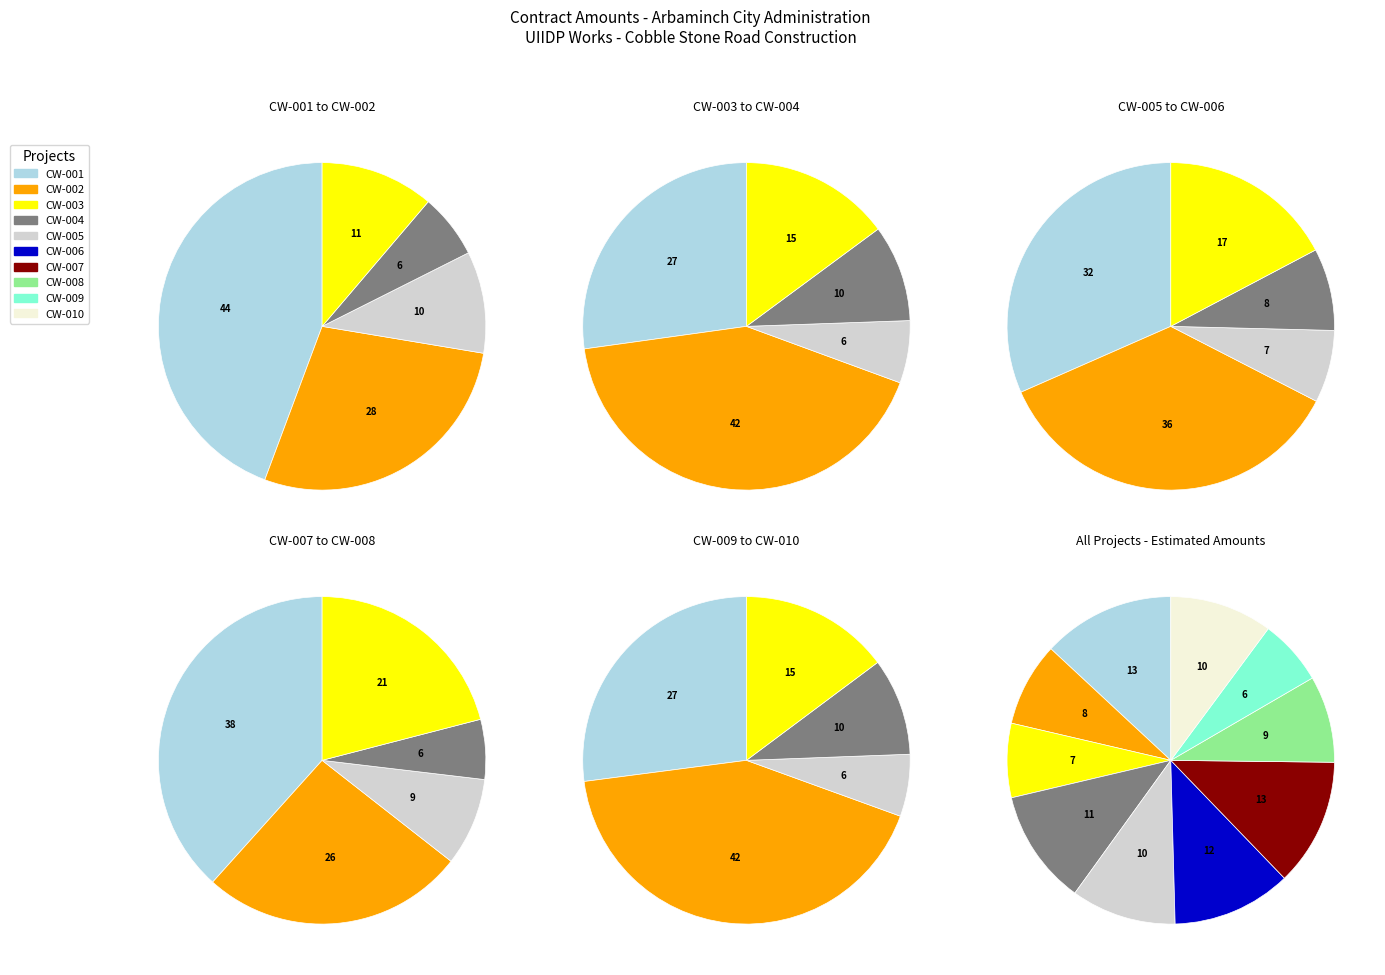

Which category has the smallest portion of the pie?

Project 9